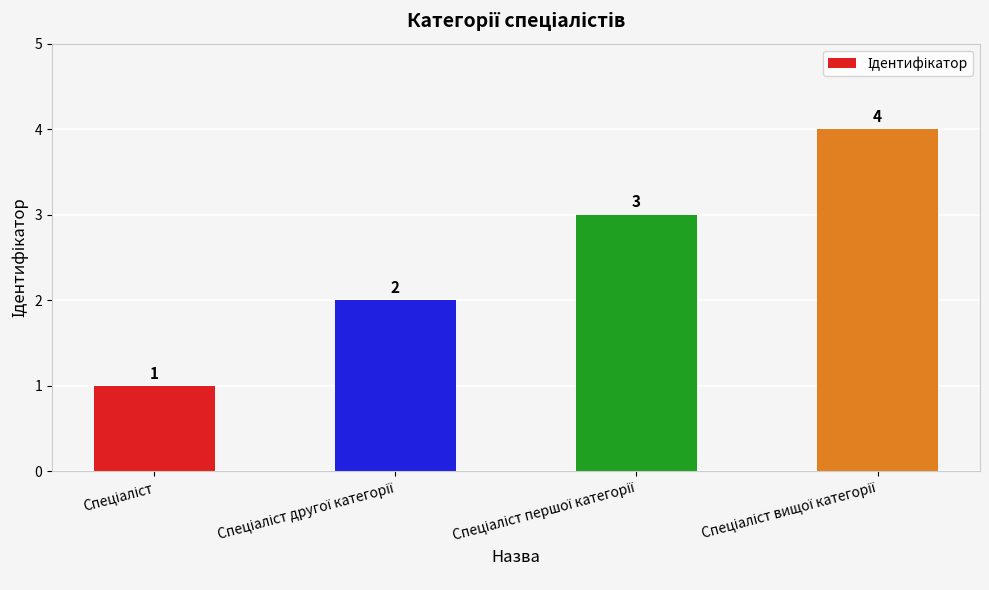

How many values are between 2 and 4?

3